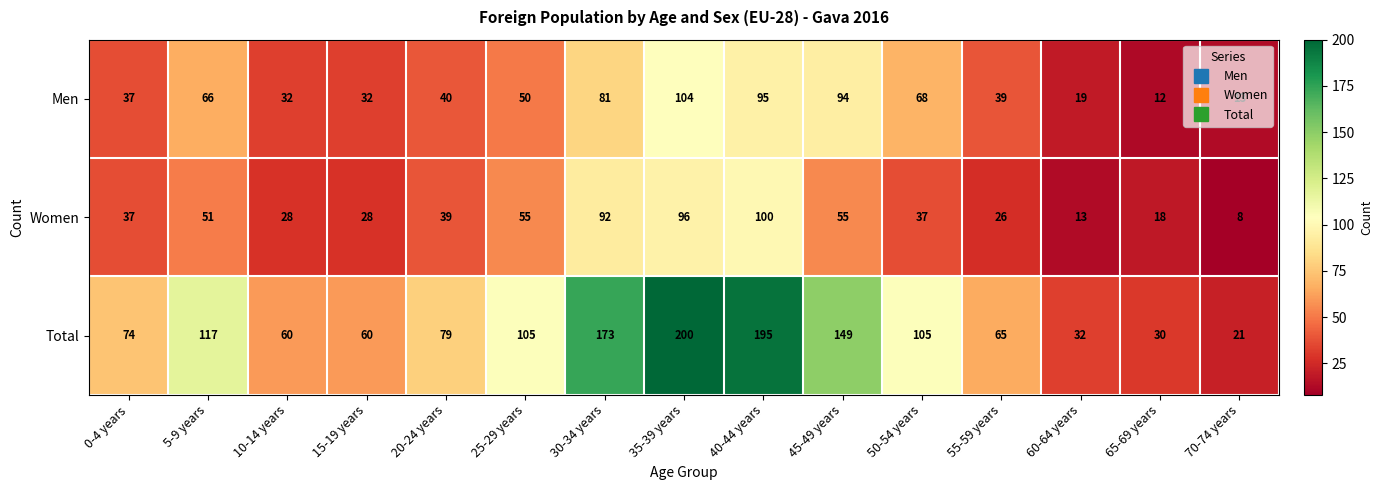

Which series has the largest total across all categories?

Total